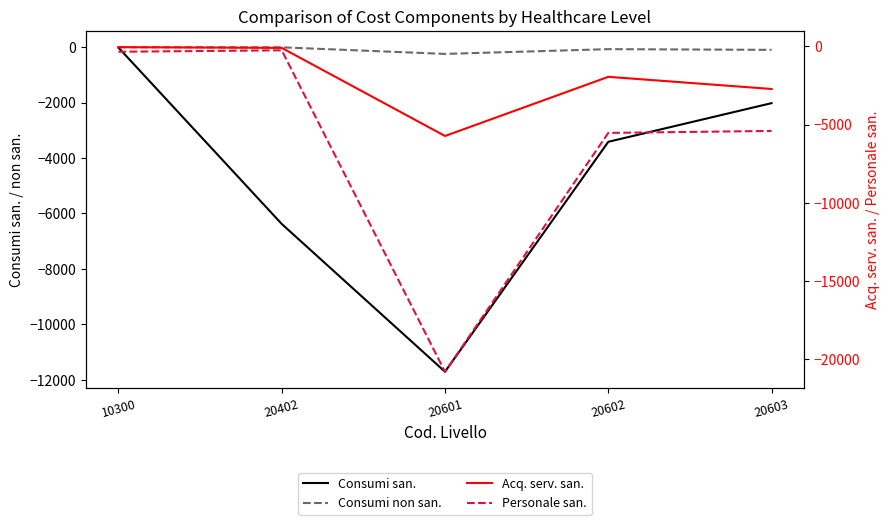

What is the difference between the second highest and second lowest values in the Personale san. series?

5189